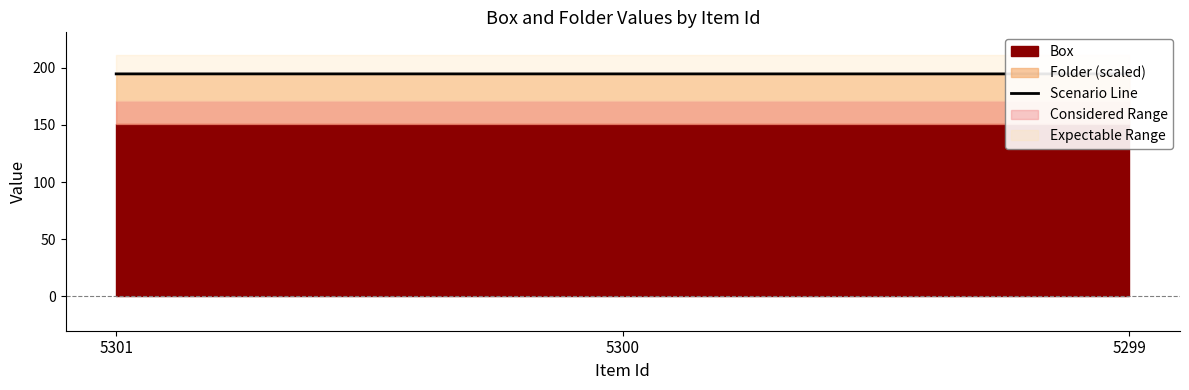

How many values are between 194 and 195?

3